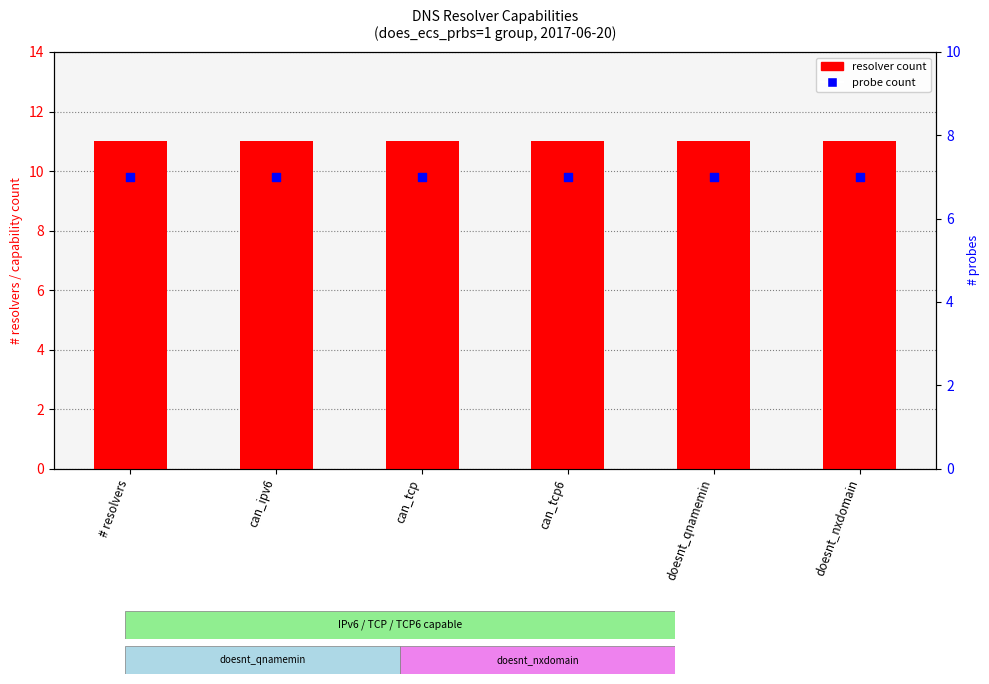

Which series contains the highest Y value?

resolver count